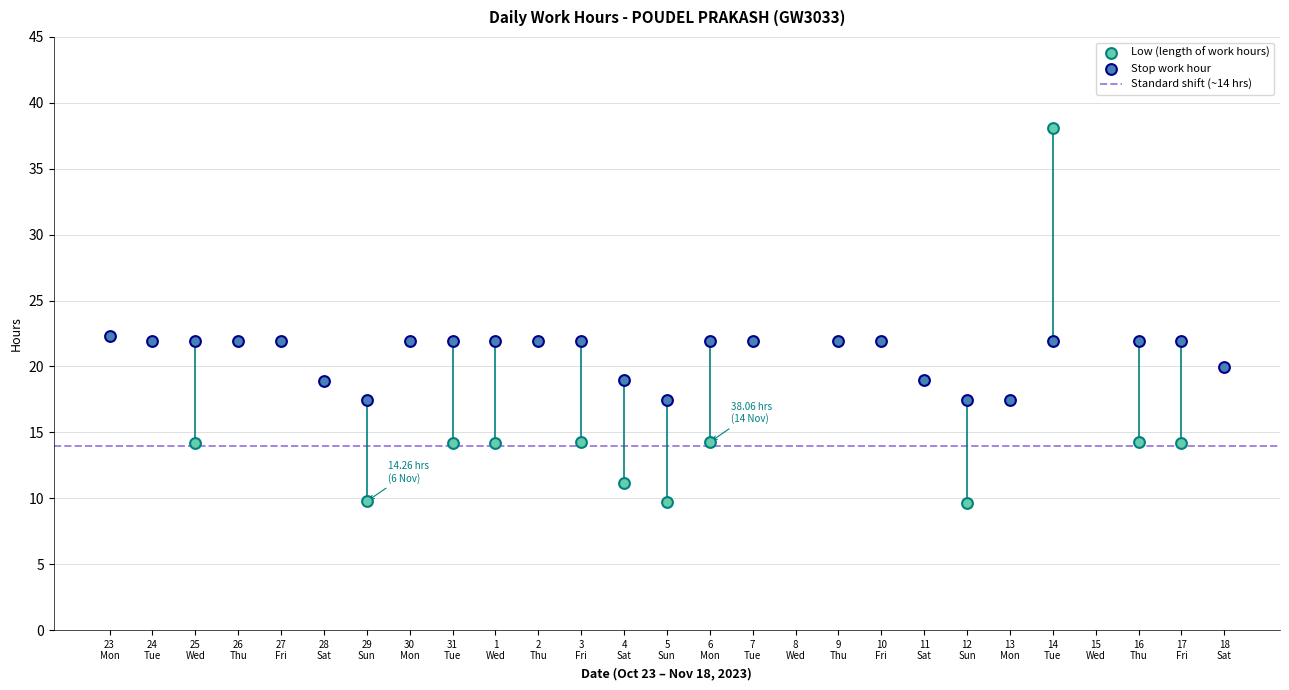

Which series contains the lowest Y value?

Low (length of work hours)